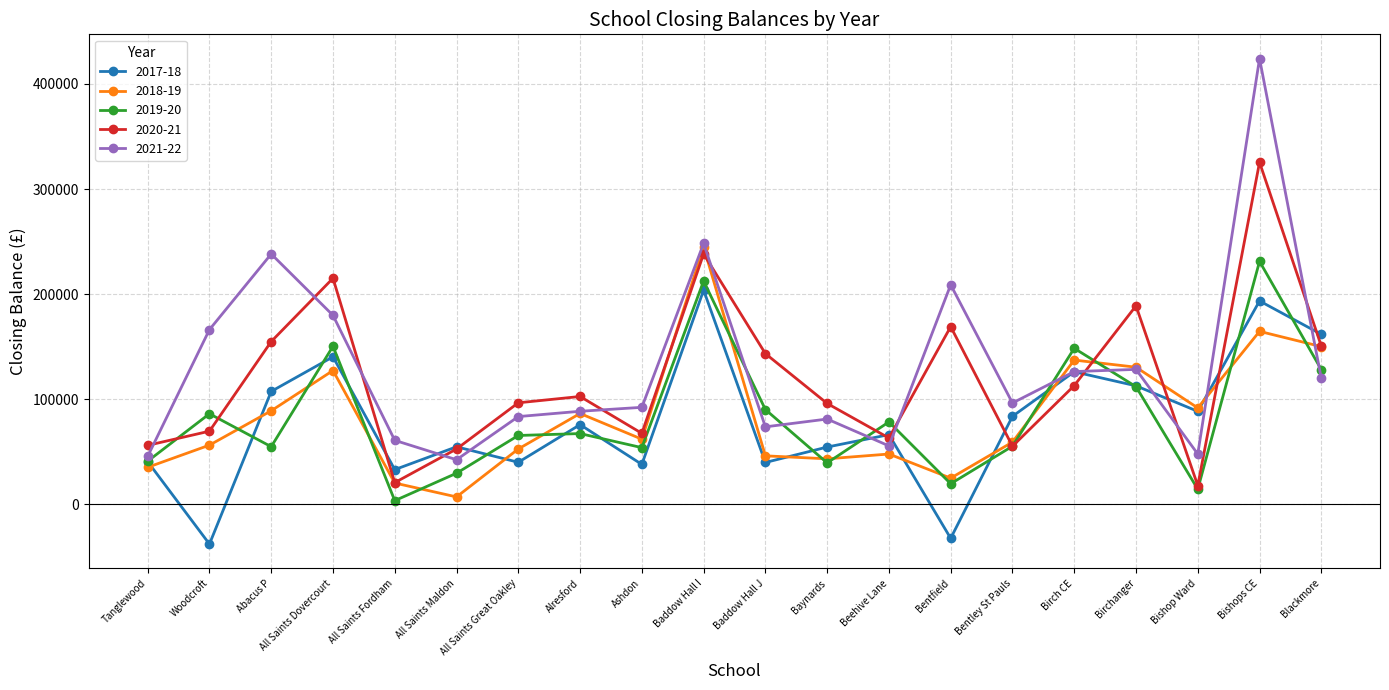

True or false: 2017-18 has more than 0 interior local peaks.

True